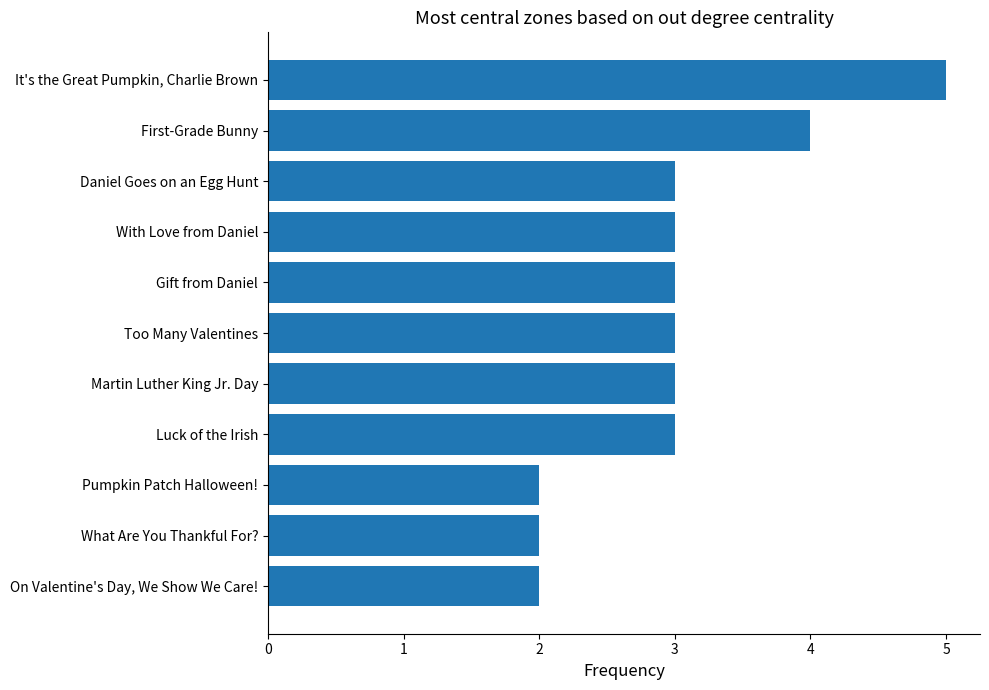

What is the difference between the maximum and minimum values?

3